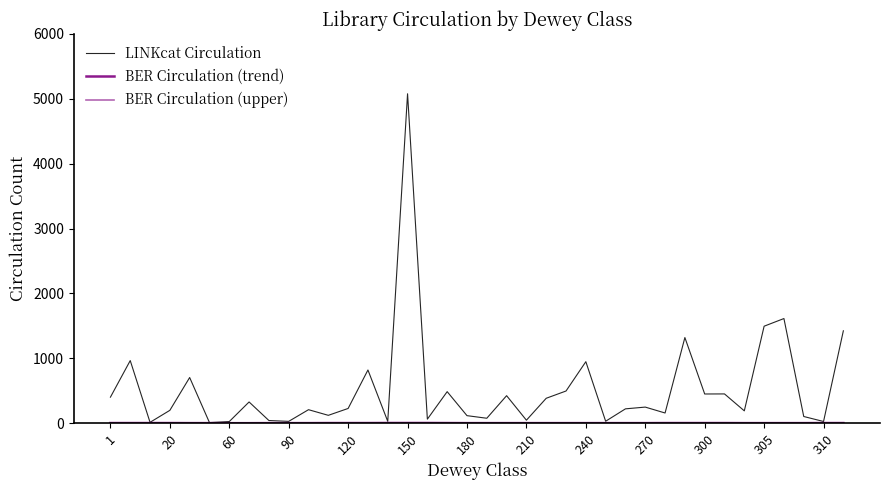

How many lines are shown in the chart?

3